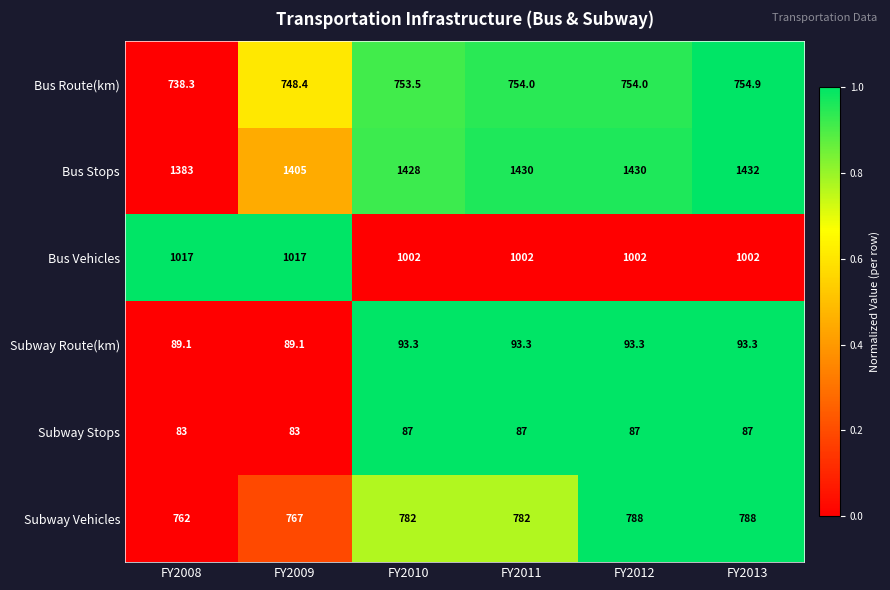

Rank the series by their maximum value, from highest to lowest.

Bus Stops, Bus Vehicles, Subway Vehicles, Bus Route(km), Subway Route(km), Subway Stops